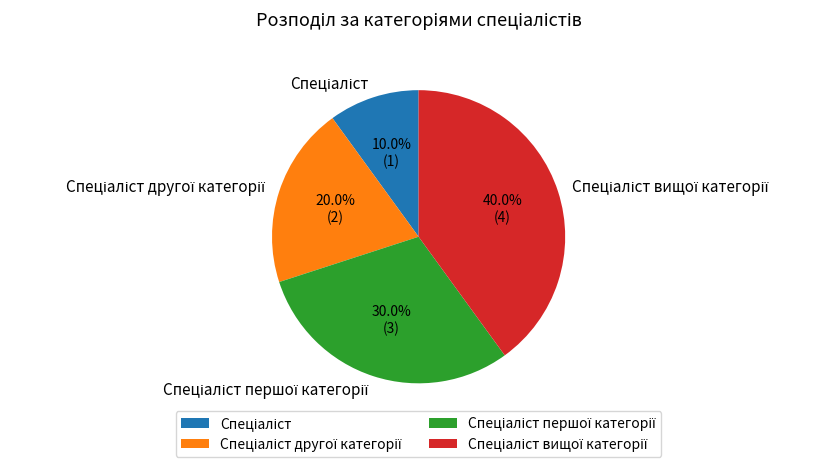

Count the number of slices in the pie.

4